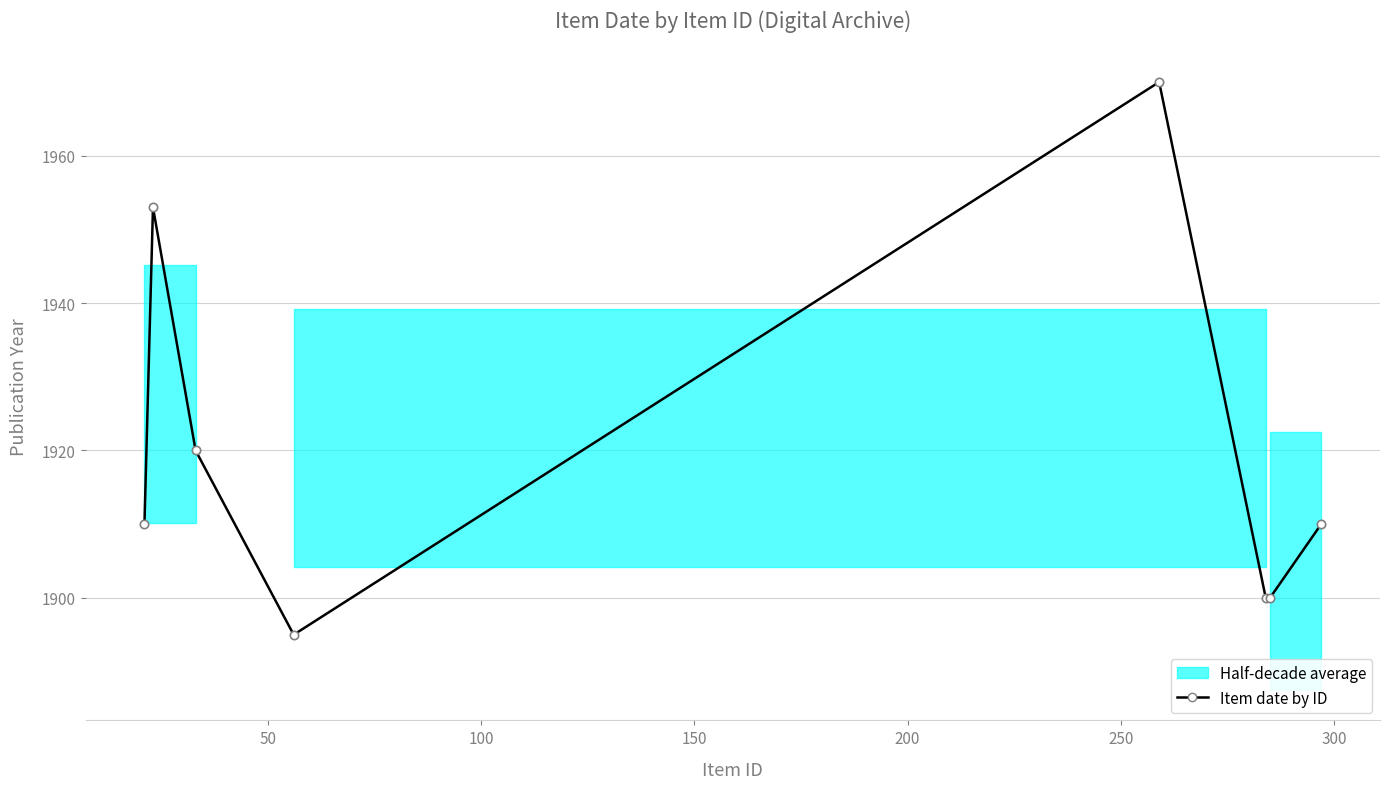

True or false: the data has more than 0 interior local peaks.

True